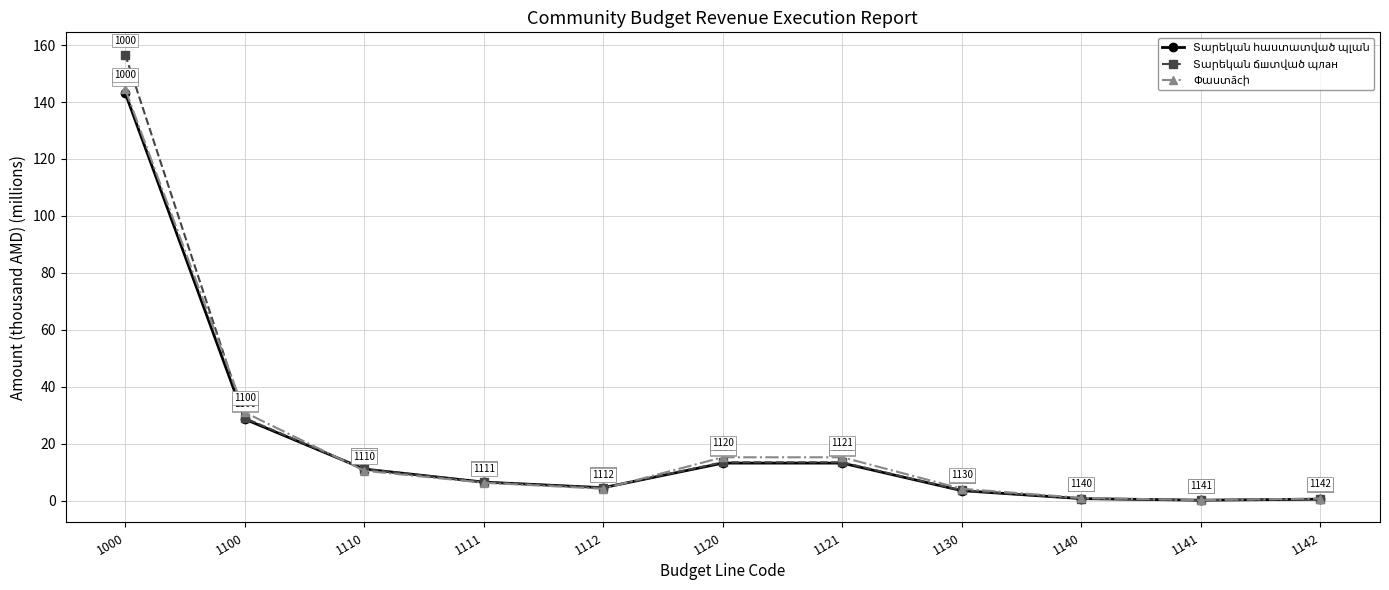

At which category is the sum across all series the highest?

1000